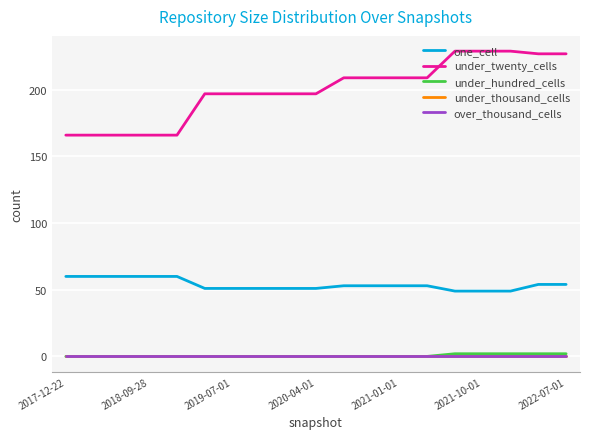

Does the chart display data point markers on the line(s)?

No